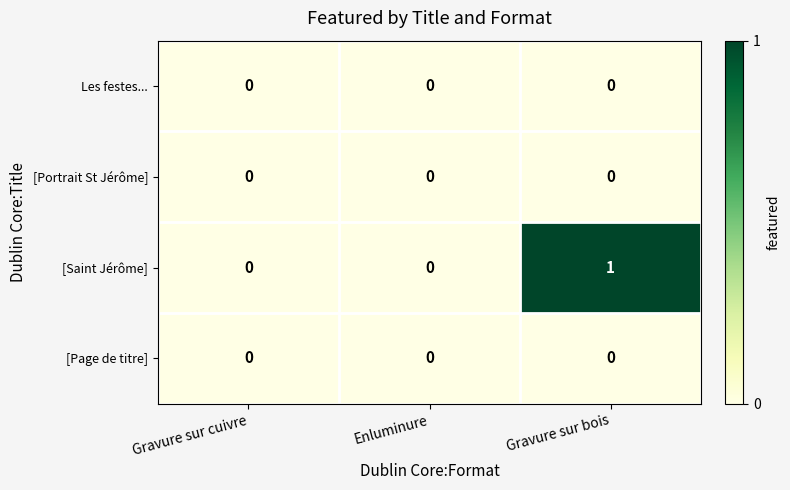

What is the greatest value displayed?

1